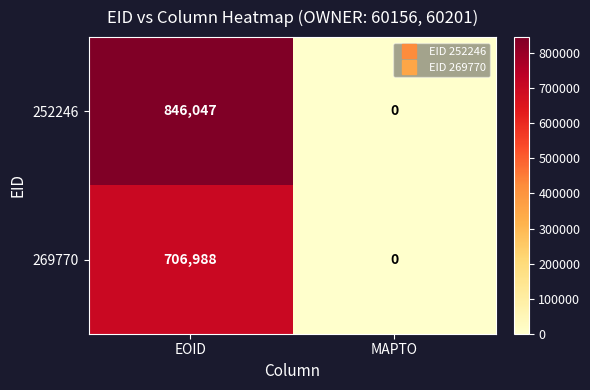

At which category is the sum across all series the highest?

EOID